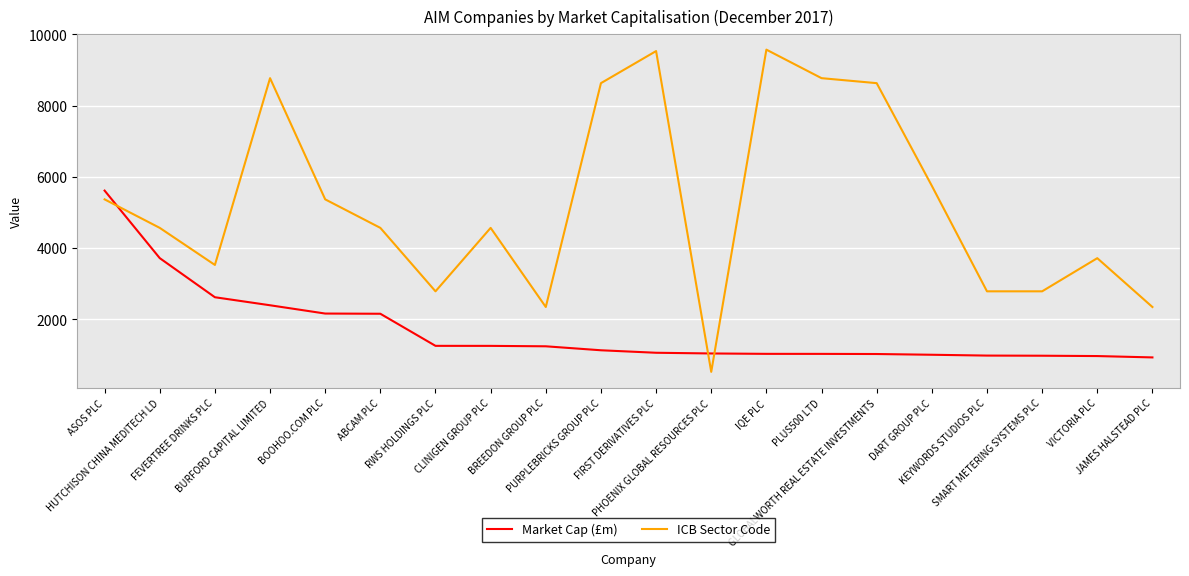

After their last crossing, which series has the higher values: Market Cap (£m) or ICB Sector Code?

ICB Sector Code